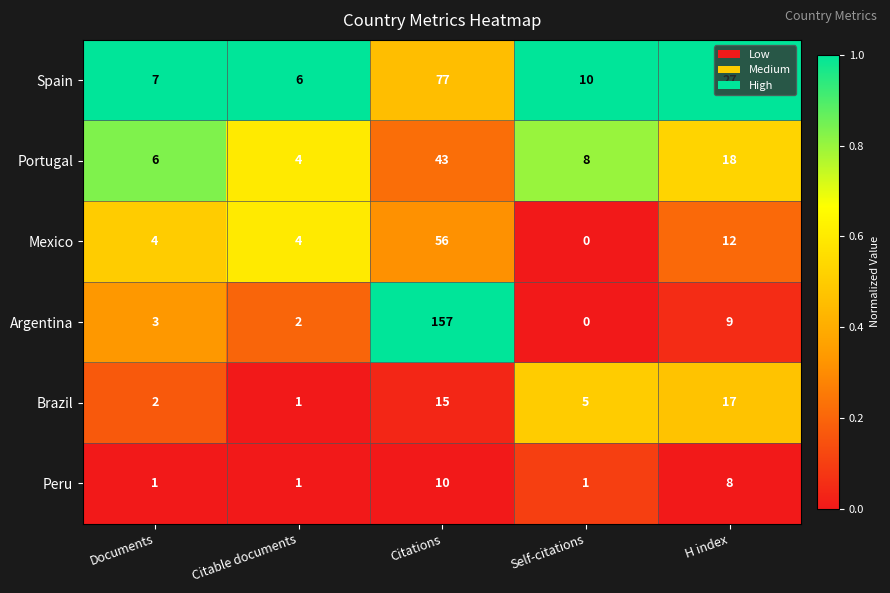

Where is Argentina nearest to the value 78?

H index